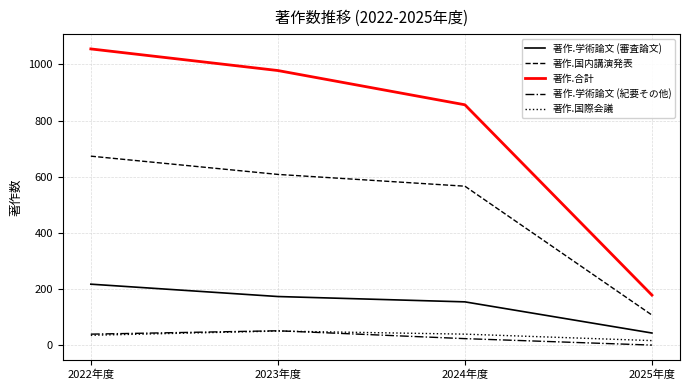

Which series has the largest total across all categories?

著作.合計